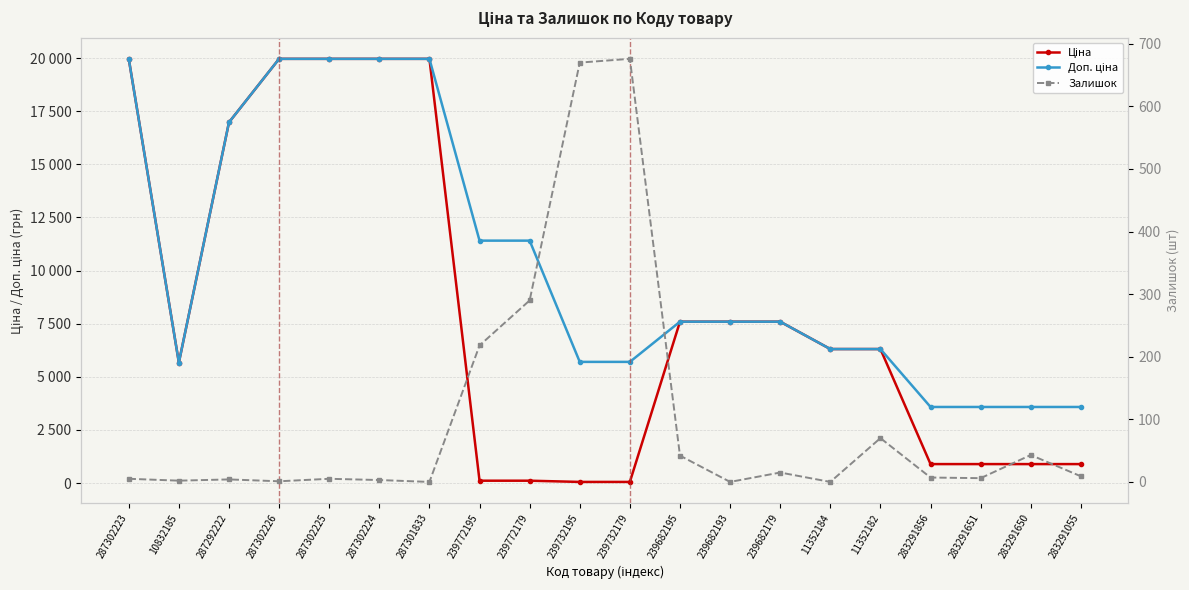

At which label is Залишок closest to 338?

239772179